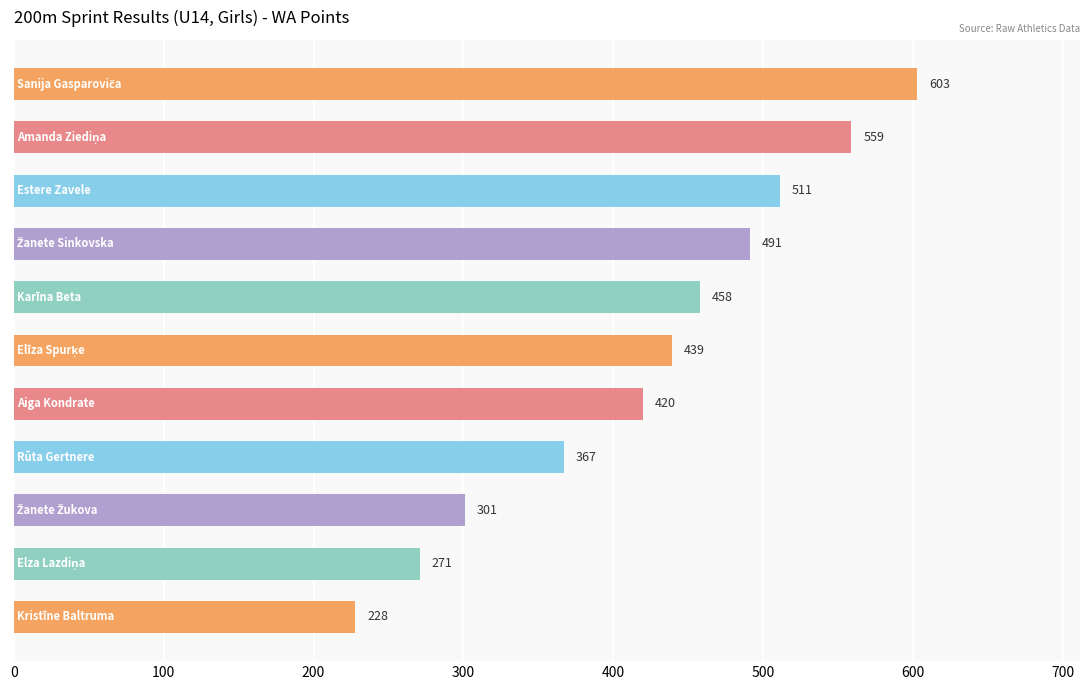

Reading top to bottom, what are all the values shown in this chart?

603	559	511	491	458	439	420	367	301	271	228